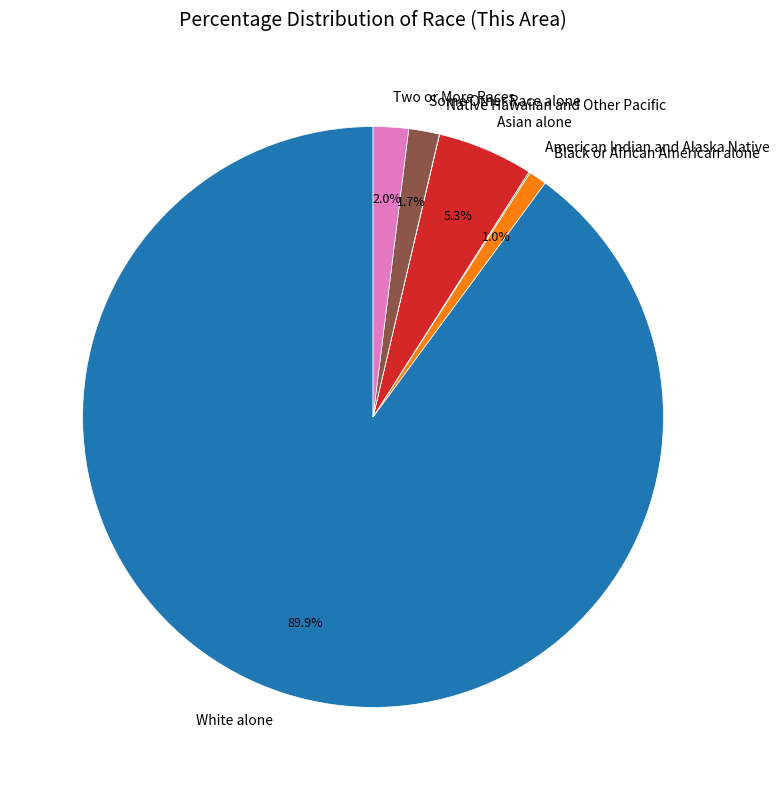

To the nearest percent, what is the average slice percentage?

14%